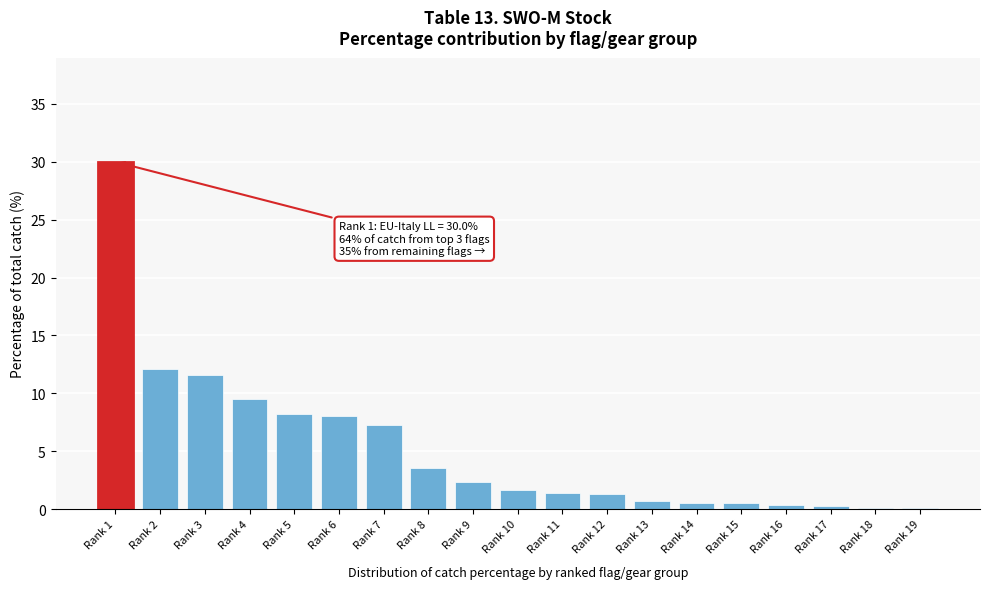

Which label corresponds to the largest value in the chart?

Rank 1